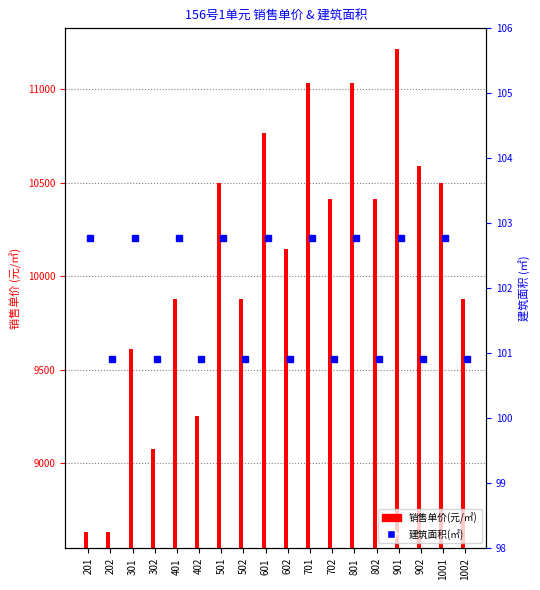

At which label is 销售单价(元/㎡) closest to 9923?

401